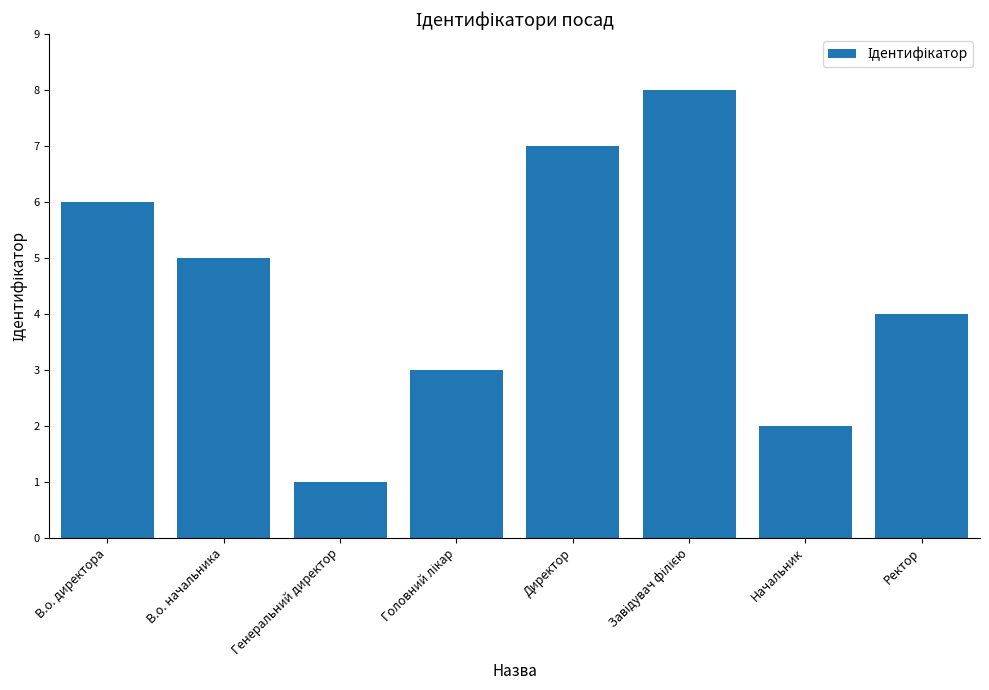

Which has a higher value, В.о. начальника or Генеральний директор?

В.о. начальника